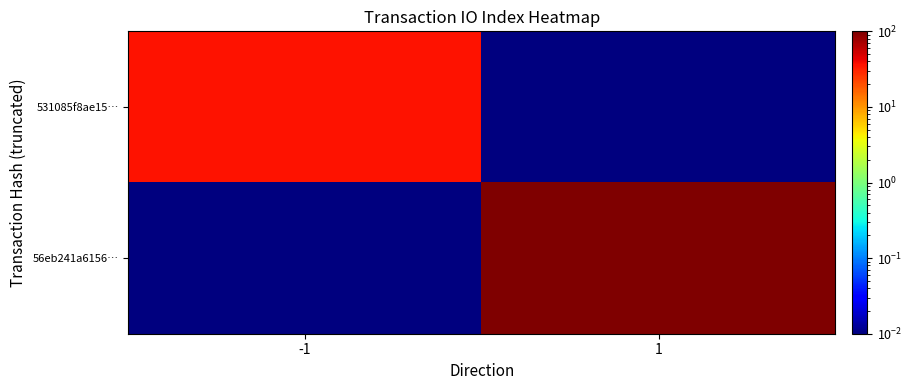

Which series changed the most between -1 and 1?

56eb241a6156…